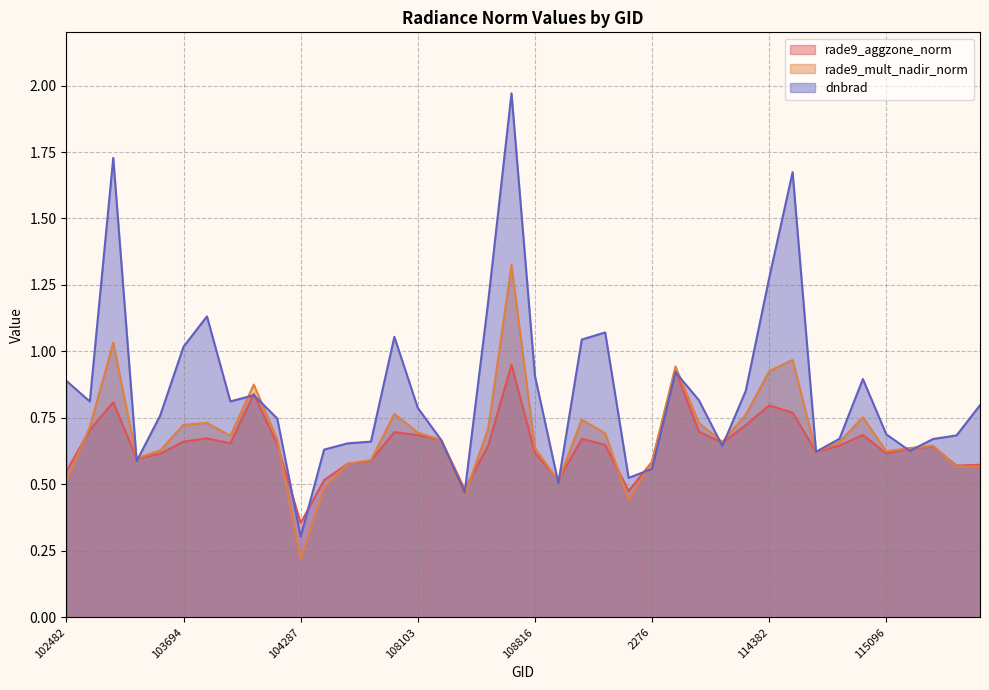

Which series has the largest total across all categories?

dnbrad